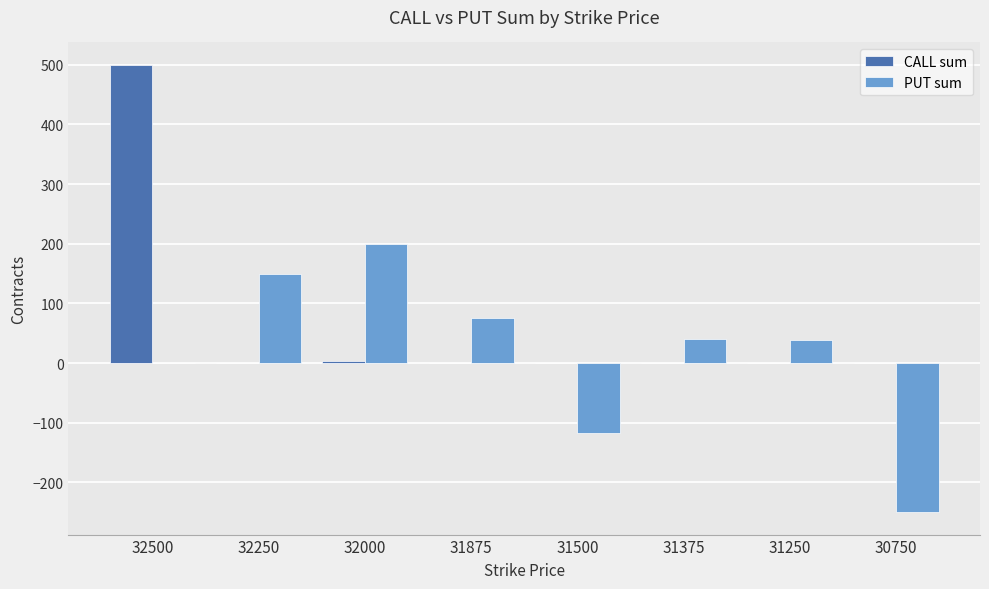

Which series changed the most between 32500 and 31375?

CALL sum